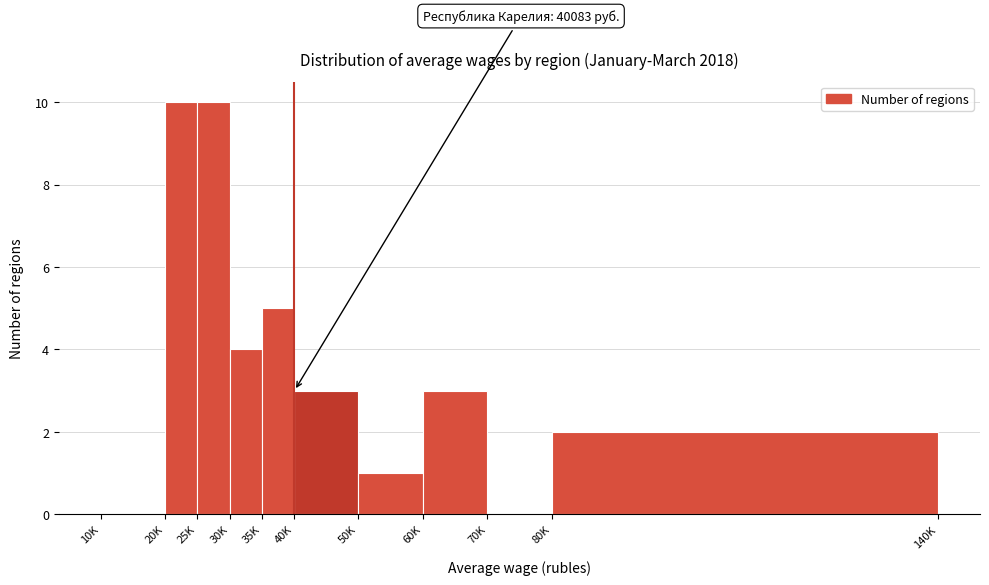

Reading right to left, list all the values displayed in this chart.

80K=2	70K=0	60K=3	50K=1	40K=3	35K=5	30K=4	25K=10	20K=10	10K=0